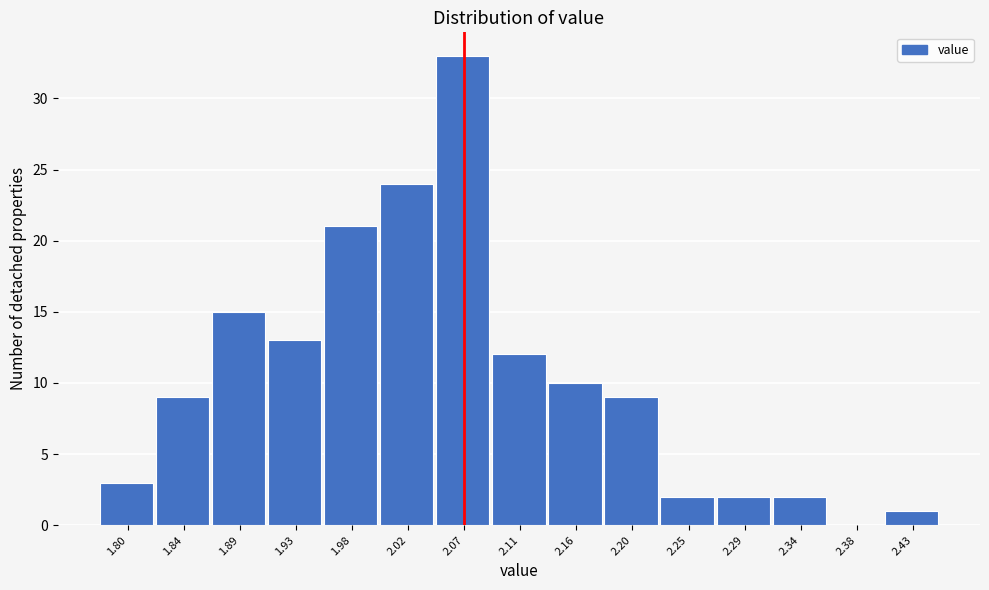

Reading left to right, transcribe all the data shown in this chart.

1.80=3	1.84=9	1.89=15	1.93=13	1.98=21	2.02=24	2.07=33	2.11=12	2.16=10	2.20=9	2.25=2	2.29=2	2.34=2	2.38=0	2.43=1